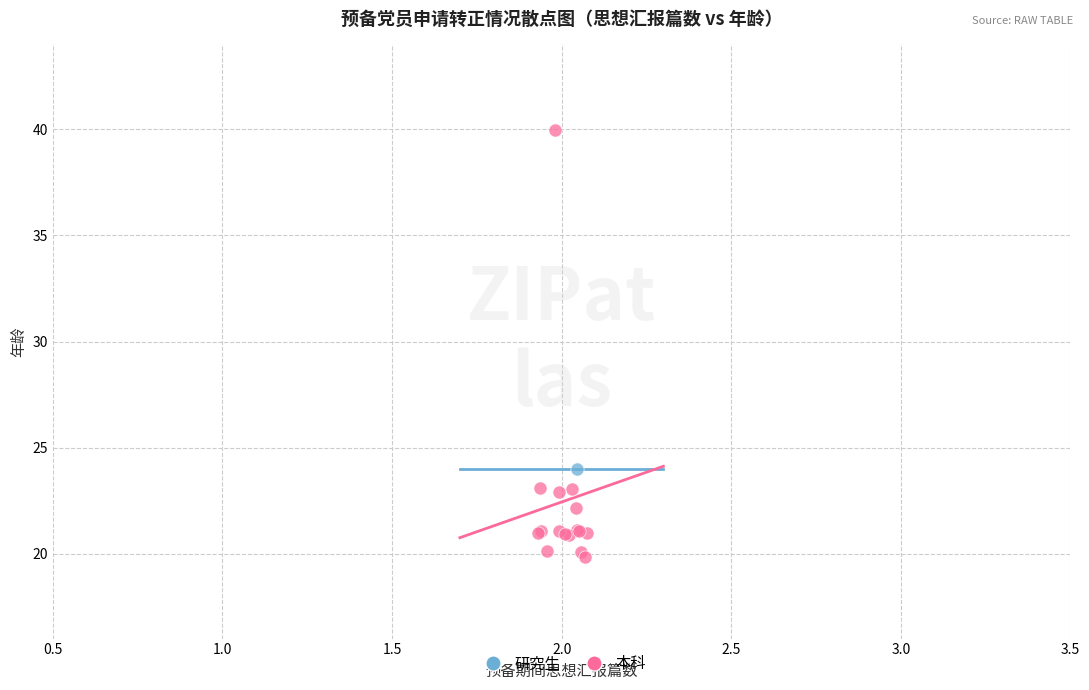

What are all the series names shown in the legend?

研究生, 本科